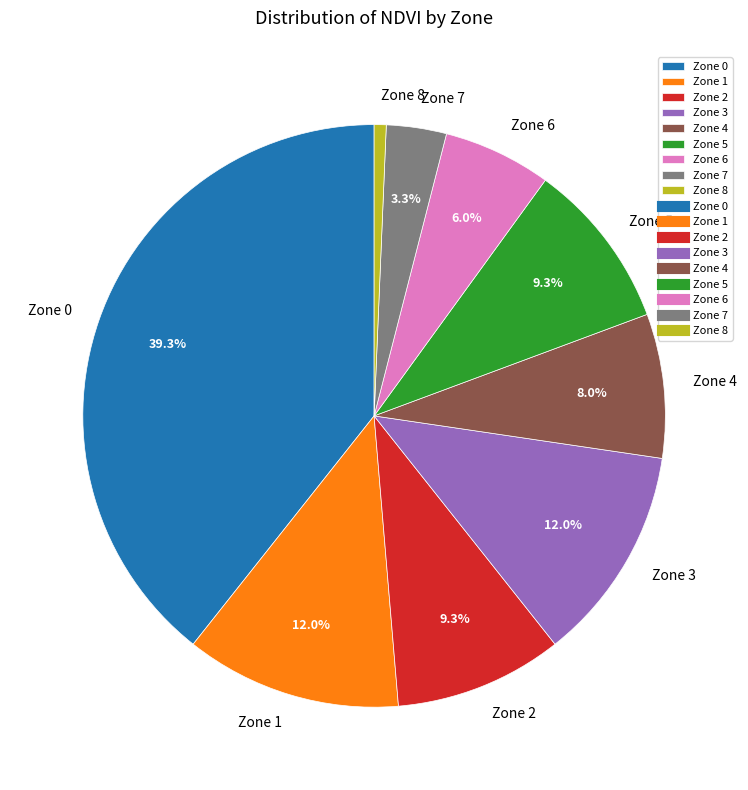

Which slice is the smallest?

Zone 8